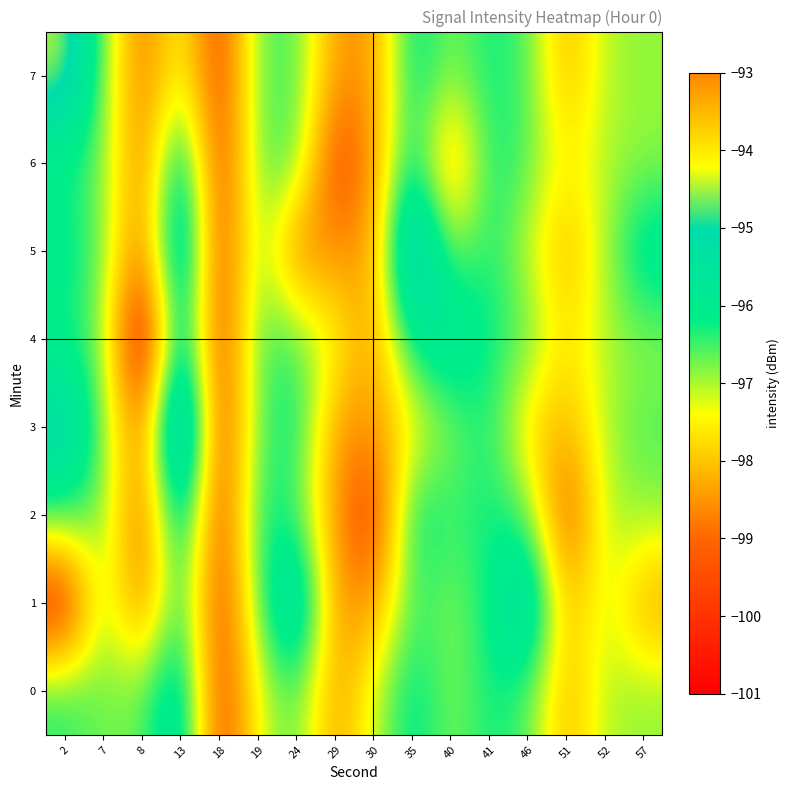

At which category is the sum across all series the highest?

13